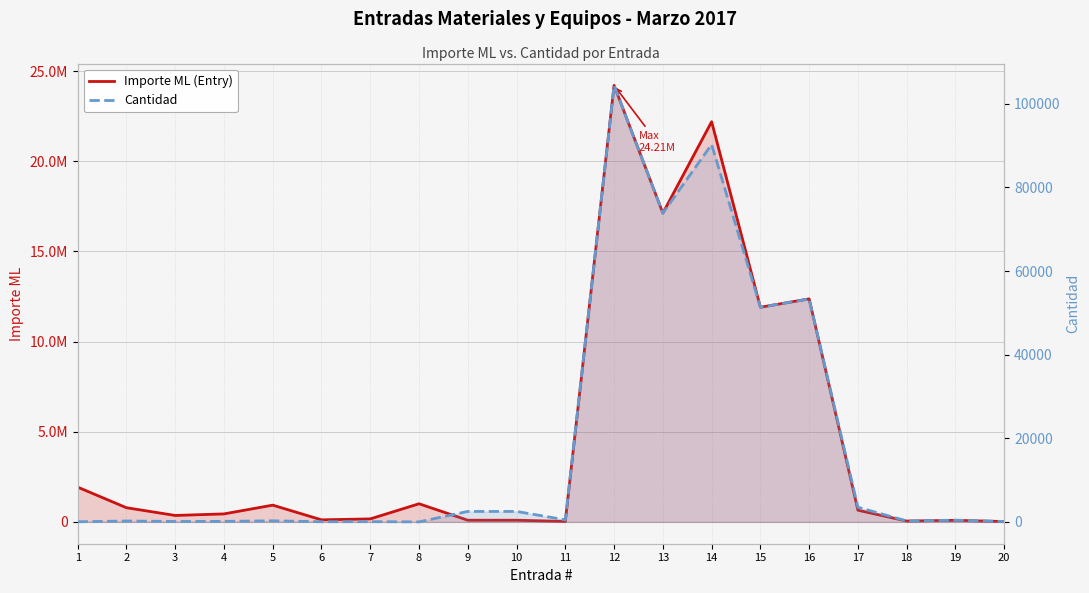

In Importe ML (Entry), how many points are lower than both neighbors (excluding endpoints)?

6